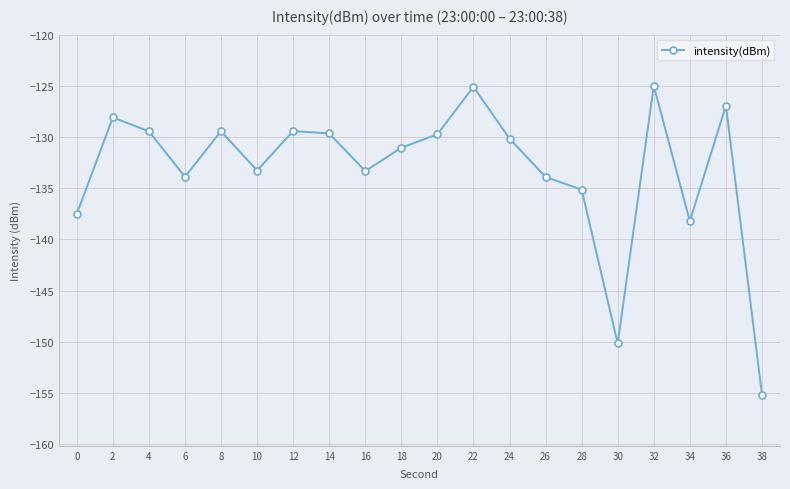

What is the change in value from 4 to 10?

-3.8